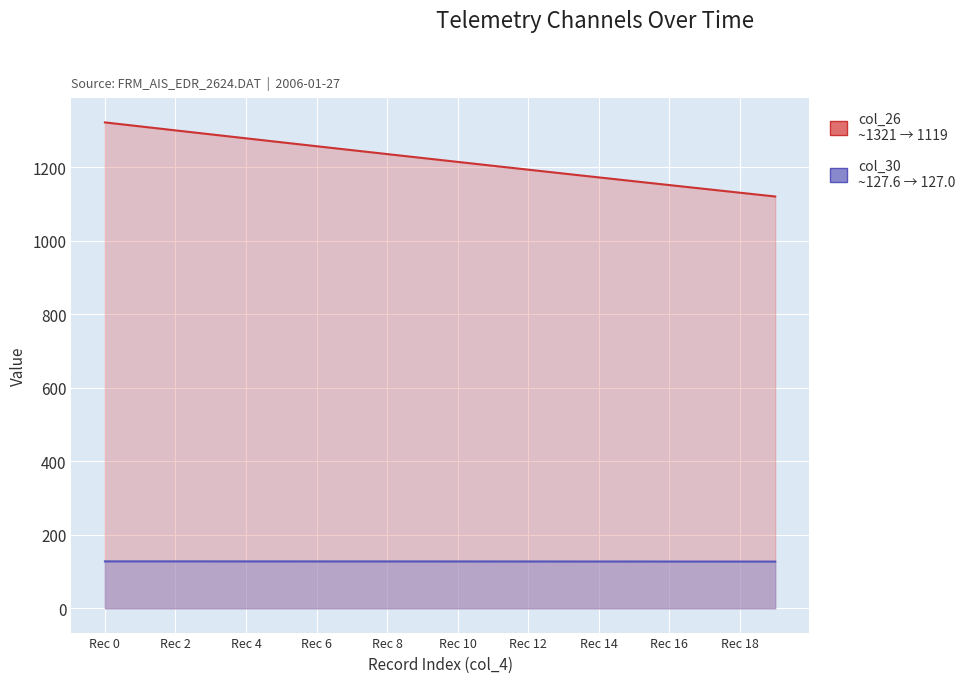

How many distinct data groups are displayed?

2